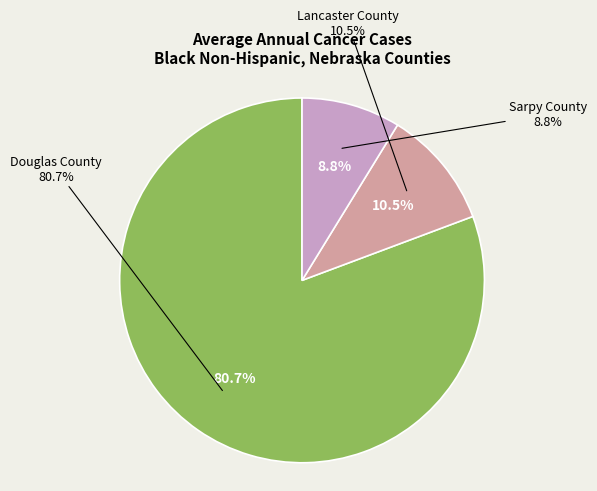

What is the largest slice in the pie chart?

Douglas County